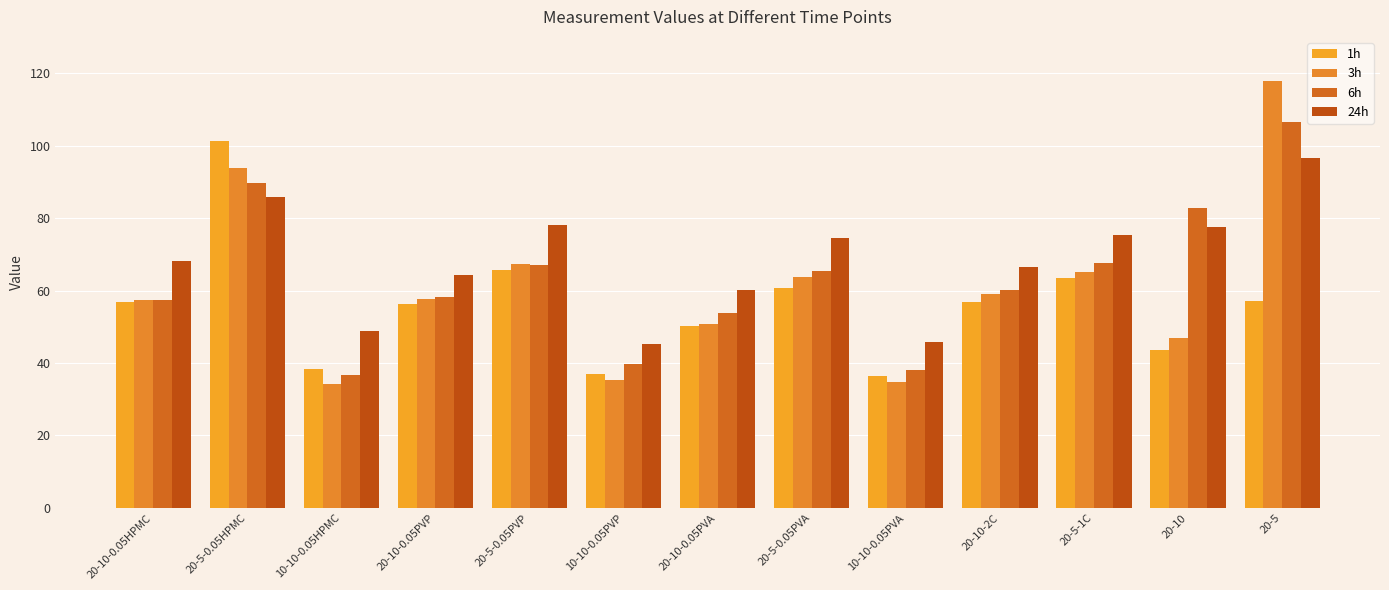

What is the value of the 6h bar at the 13th from the left?

106.4